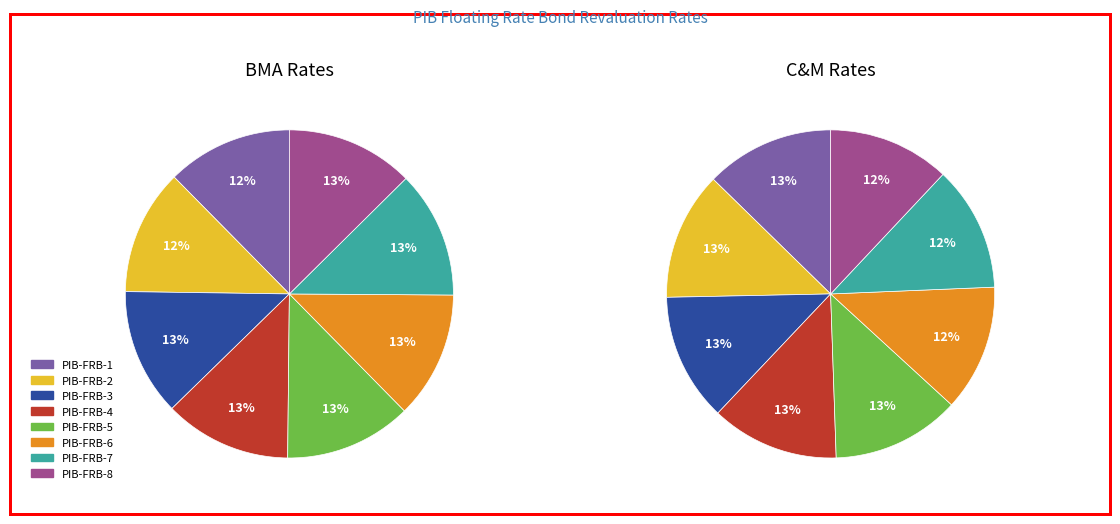

Is Half-Yearly the majority of the pie?

No